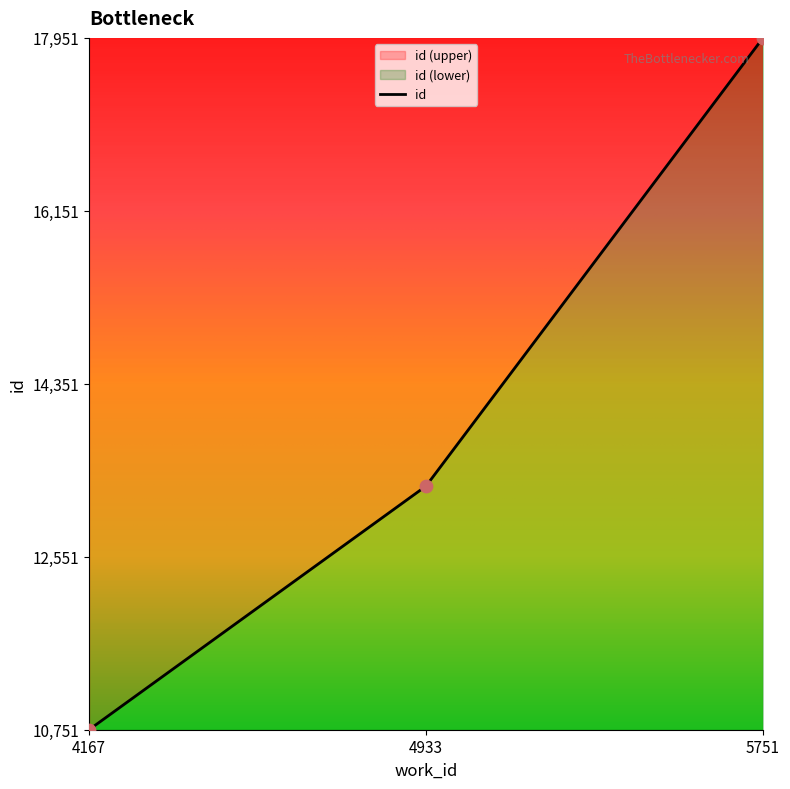

Which has a higher value, 4167 or 5751?

5751